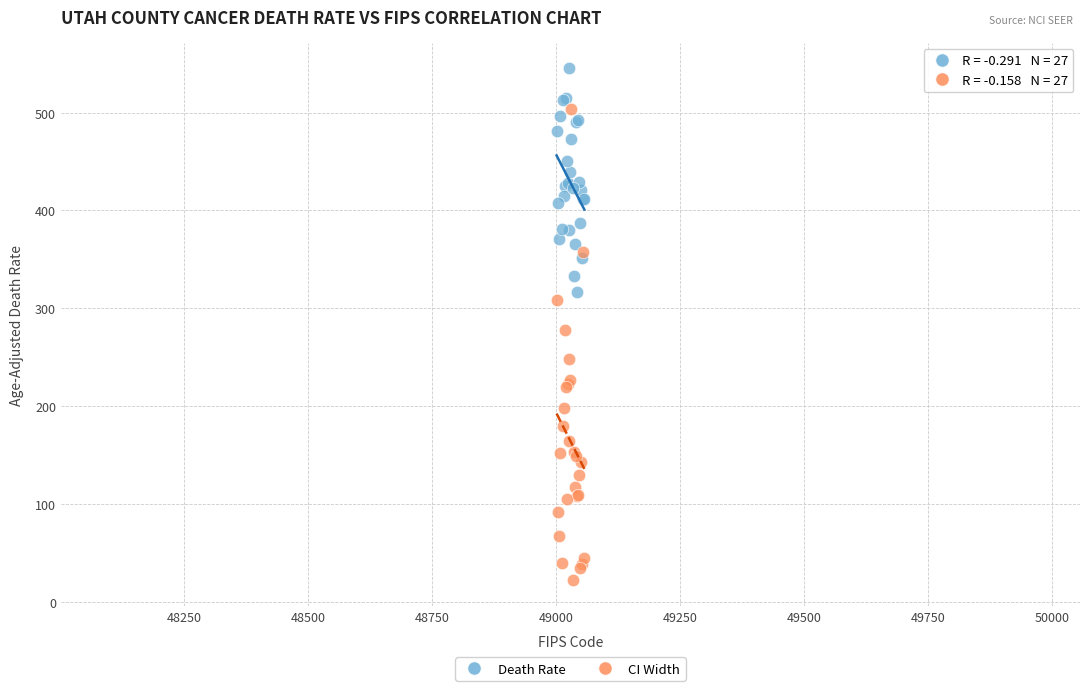

What is the X range (max minus min) for the scatter plot?

56.0